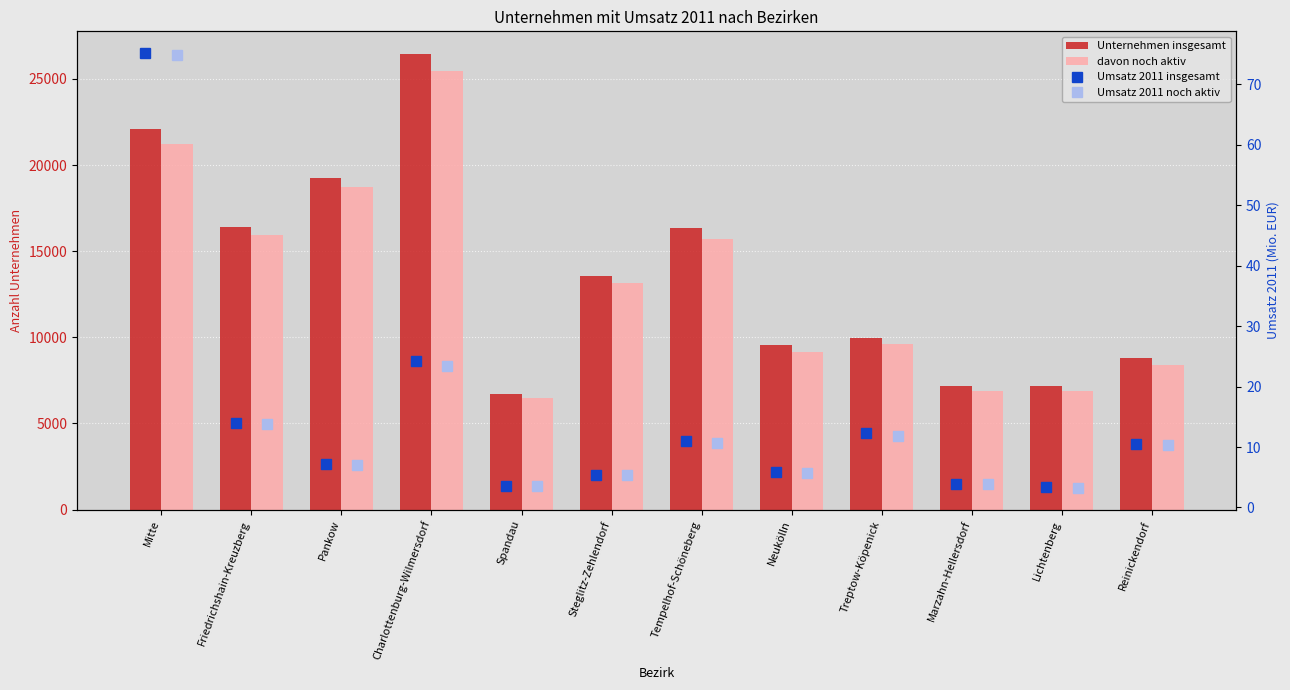

How many groups of bars are there?

12